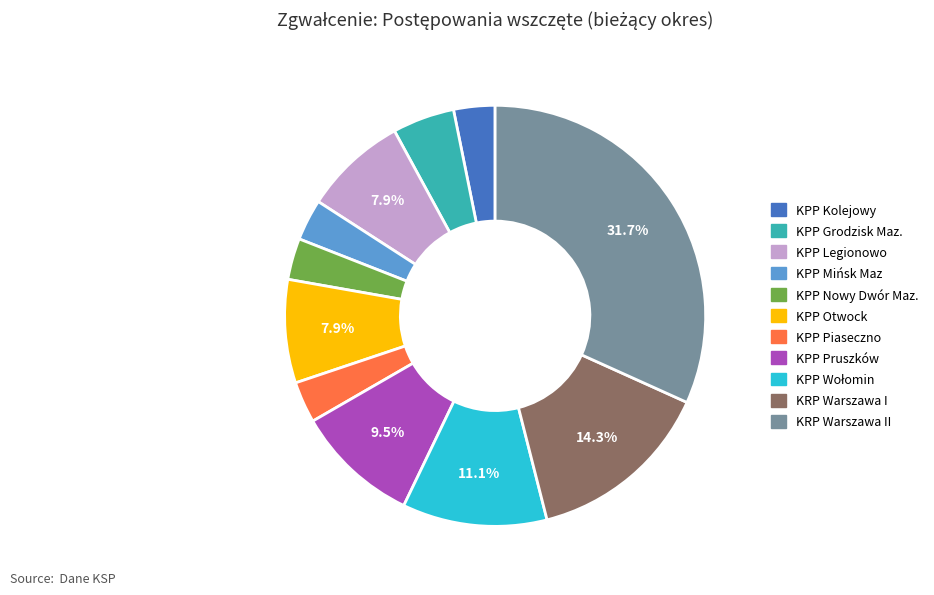

Is there a majority slice in this chart?

No